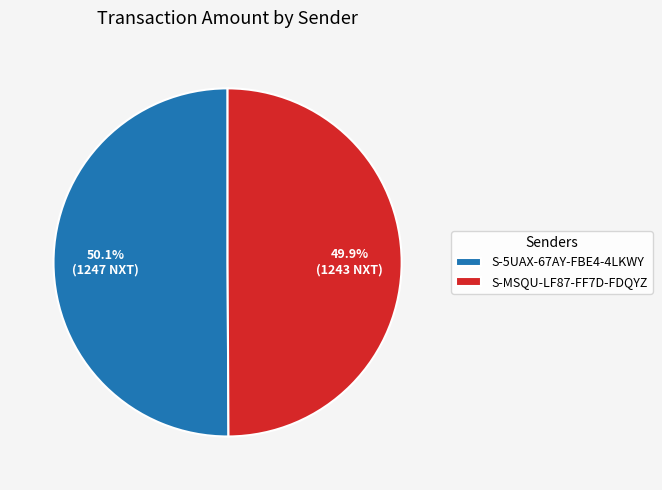

How much of the chart is everything except S-5UAX-67AY-FBE4-4LKWY?

49.9%